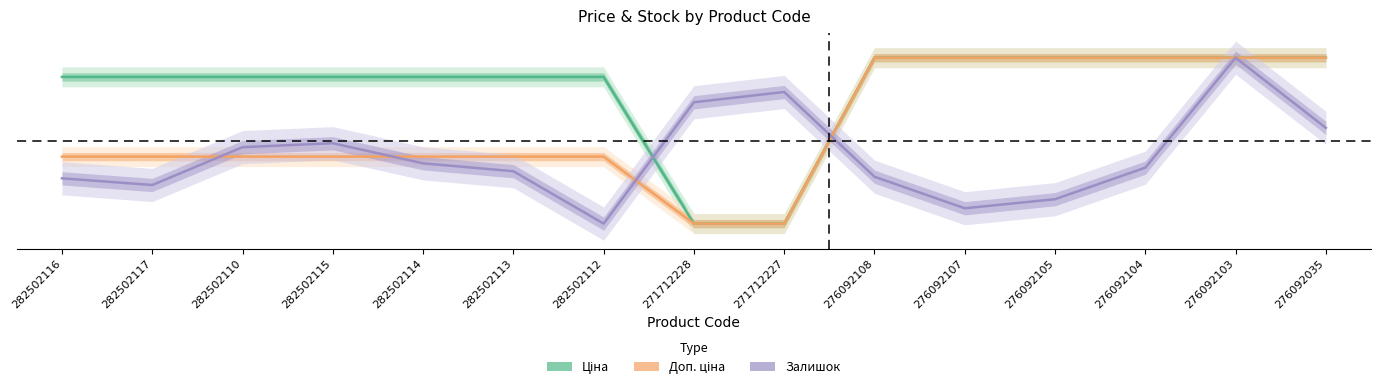

What position from the right is 276092105?

4